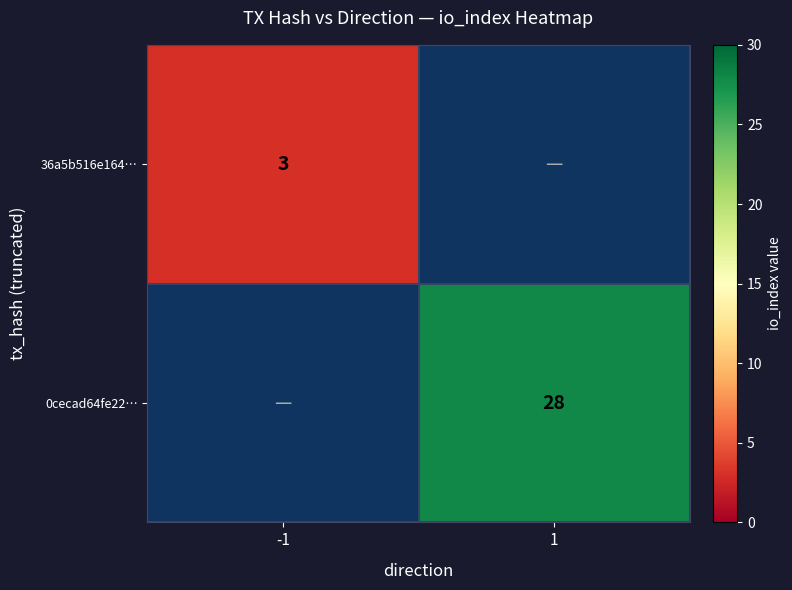

What is the minimum value shown in the chart?

3.0